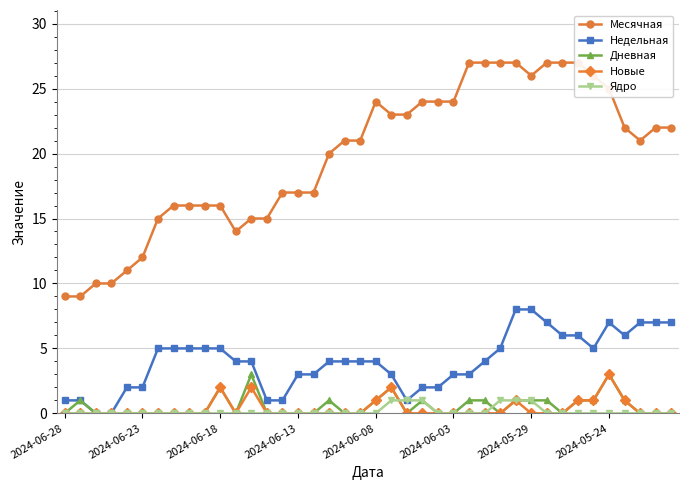

Does the chart have visible grid lines?

Yes